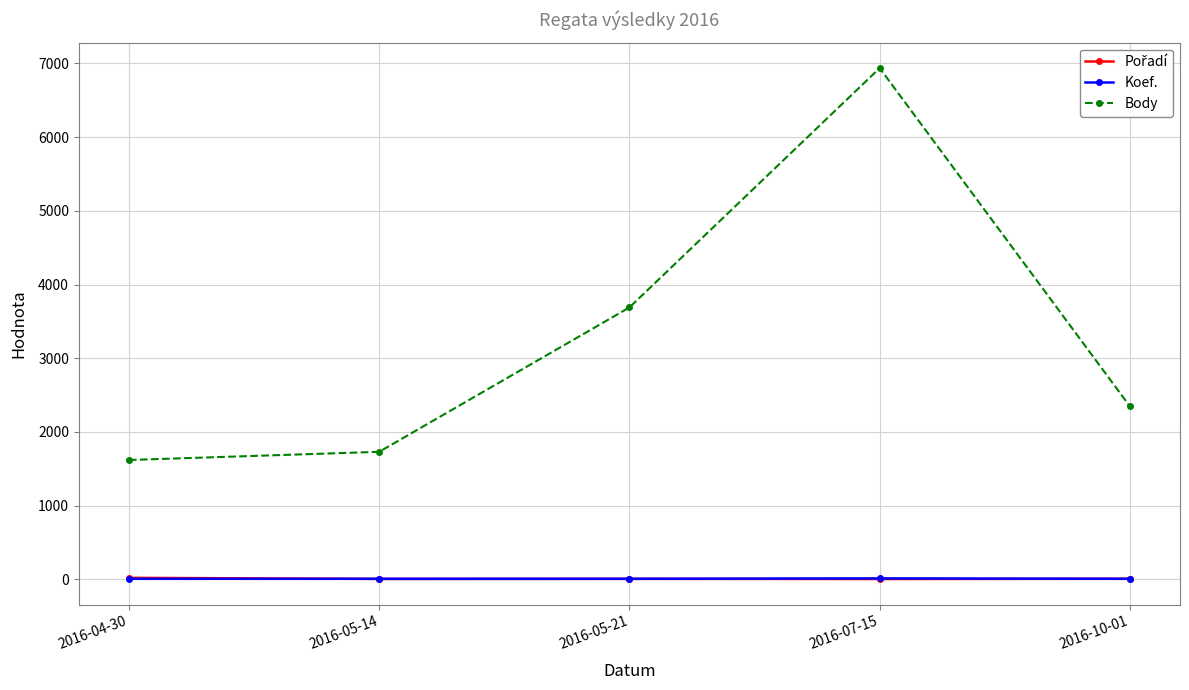

Which series changed the most between 2016-05-21 and 2016-10-01?

Body